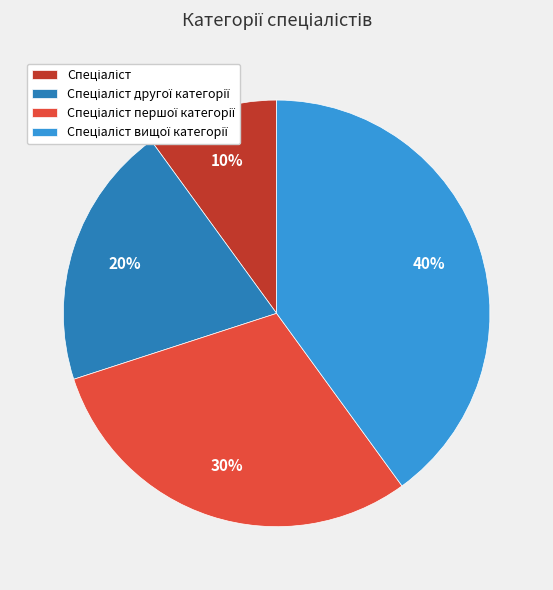

Does any single category account for the majority?

No